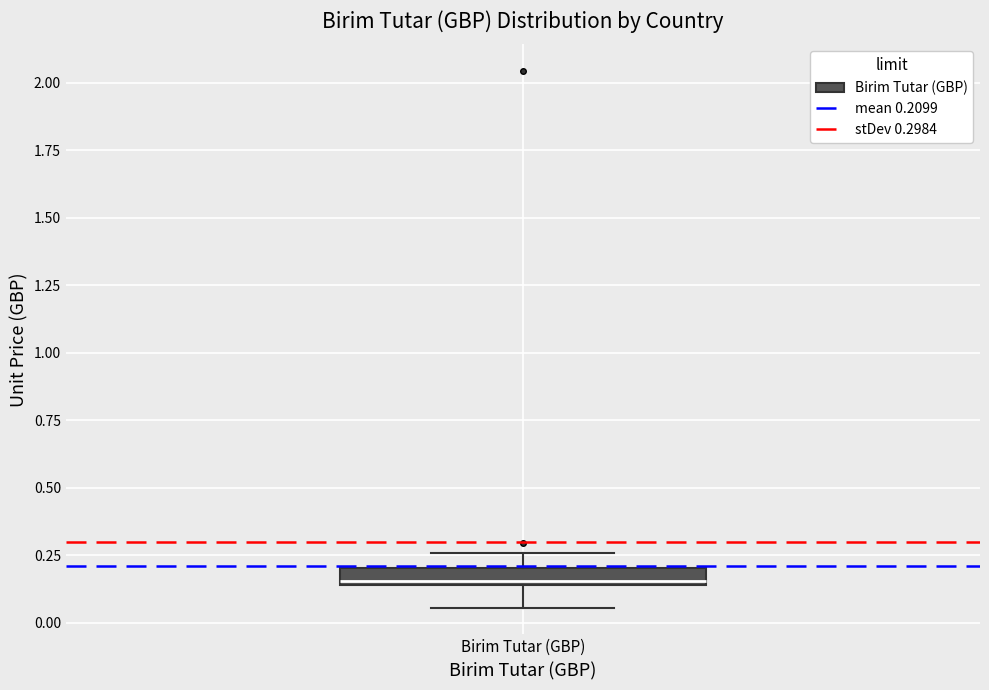

Where is the lower edge of the box for Birim Tutar (GBP) on the y-axis? The values are not printed on the chart, so give them approximately, as read against the axis.

0.15